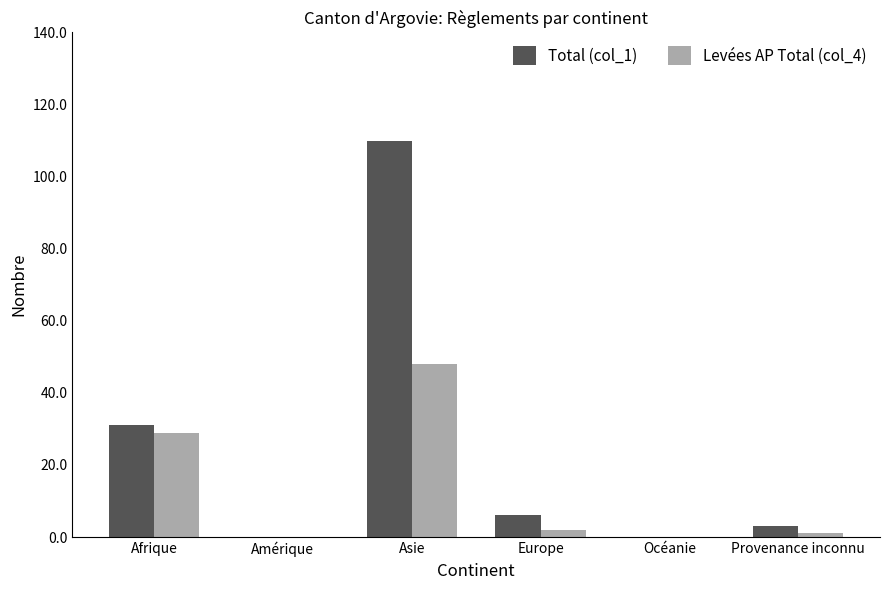

What is the average value of the Levées AP Total (col_4) series?

13